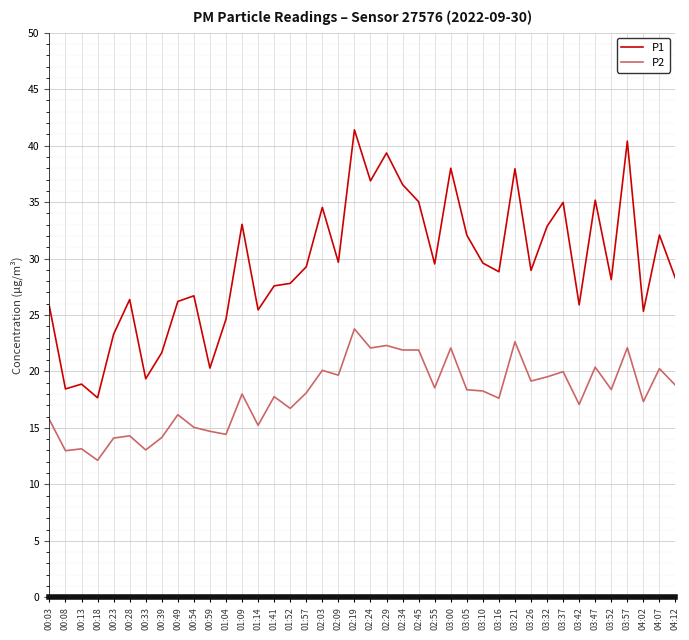

Which series has the largest total across all categories?

P1